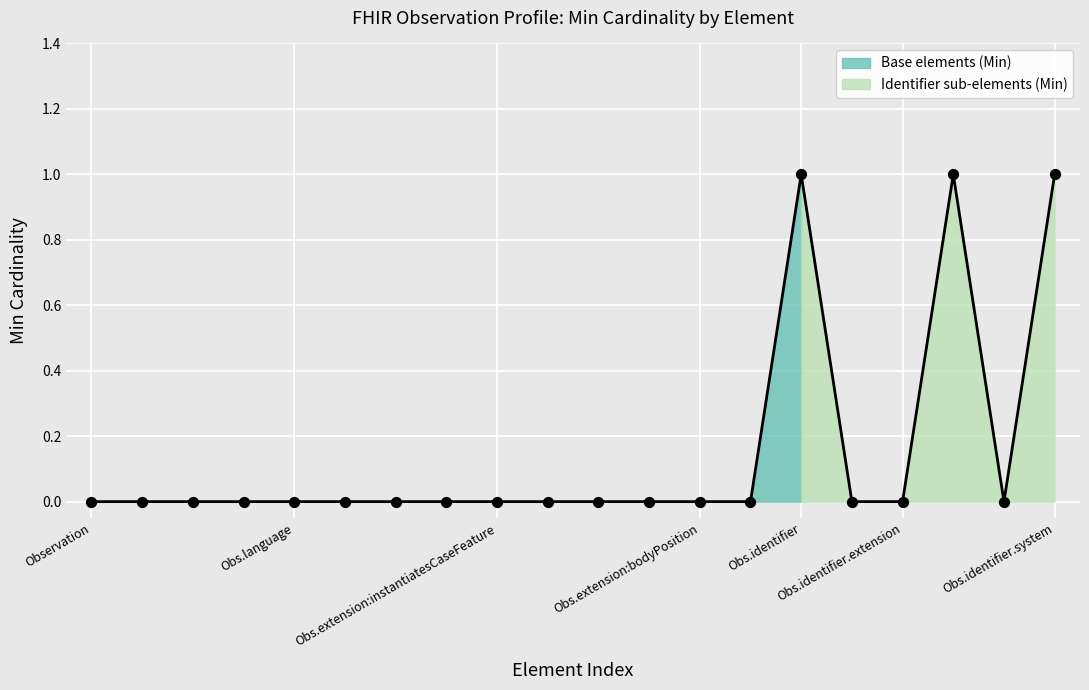

Between Obs.extension:instantiatesCaseFeature and Obs.identifier.extension, which is larger?

Obs.extension:instantiatesCaseFeature